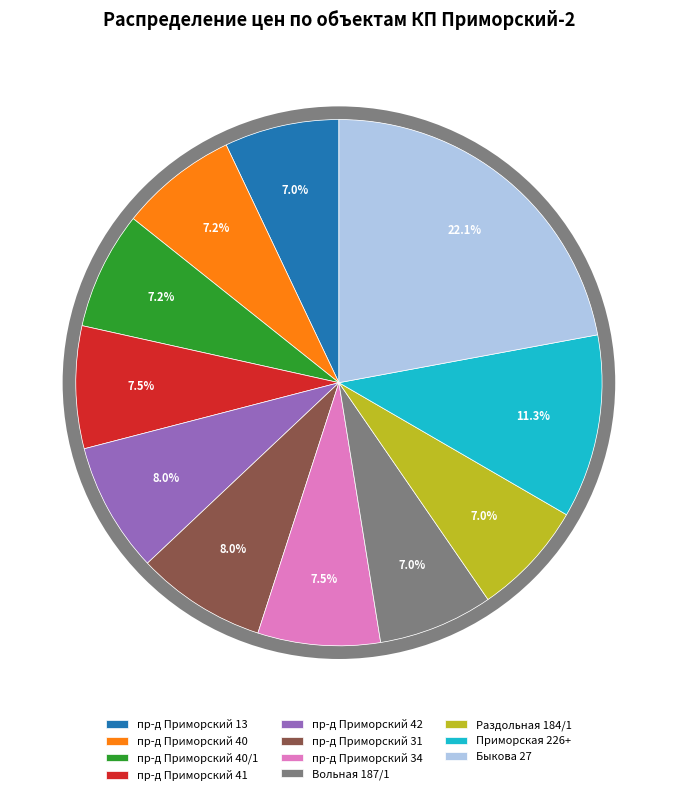

To the nearest percent, what portion does пр-д Приморский 42 represent?

8%